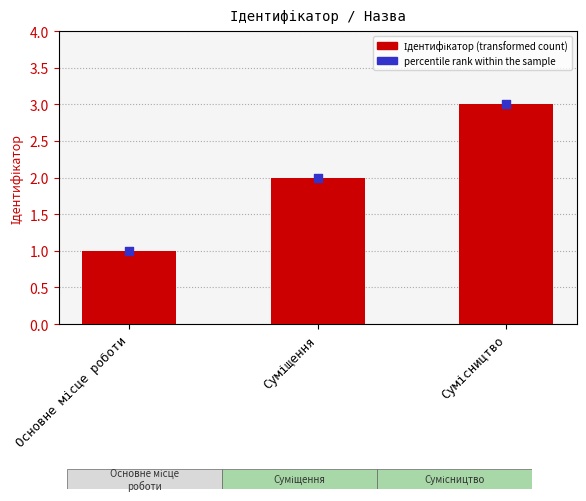

Between Основне місце роботи and Суміщення, which is larger?

Суміщення